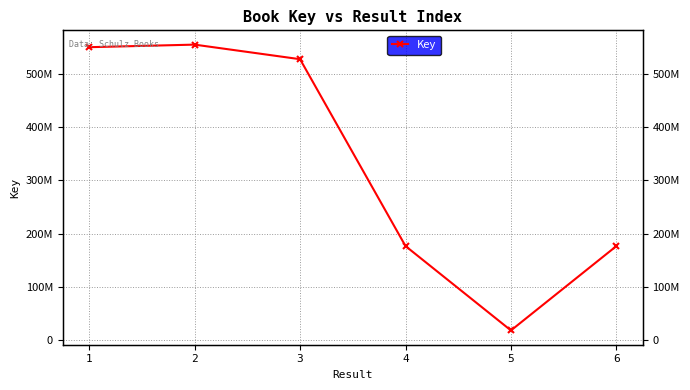

True or false: there are more than 0 points higher than both neighbors.

True